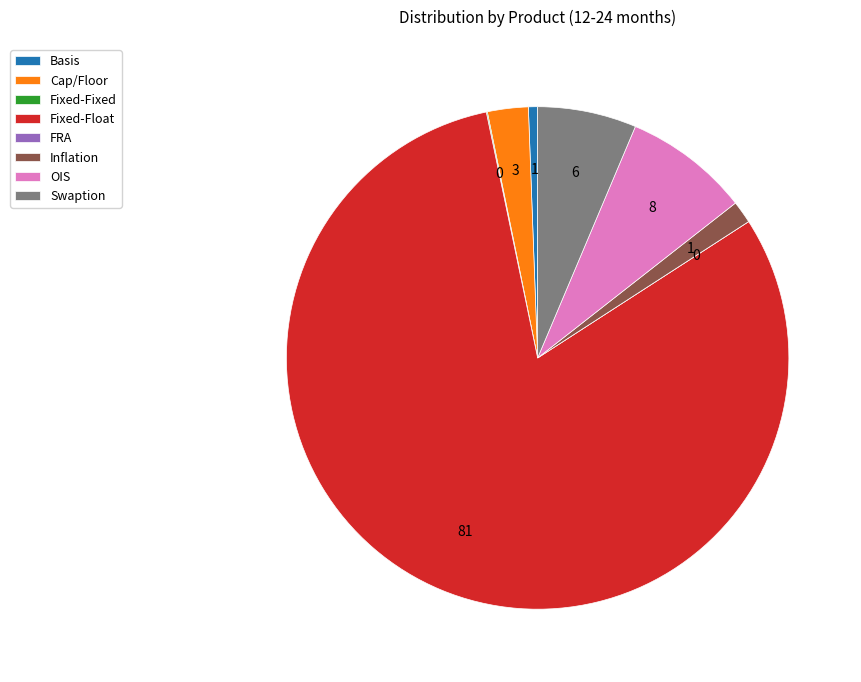

Combined, do Fixed-Float and Swaption account for over 50%?

Yes